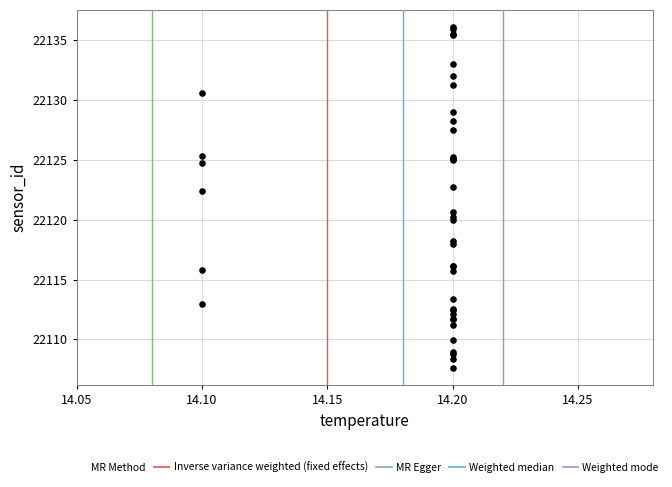

What Y value in the scatter plot is closest to 22121?

22120.7